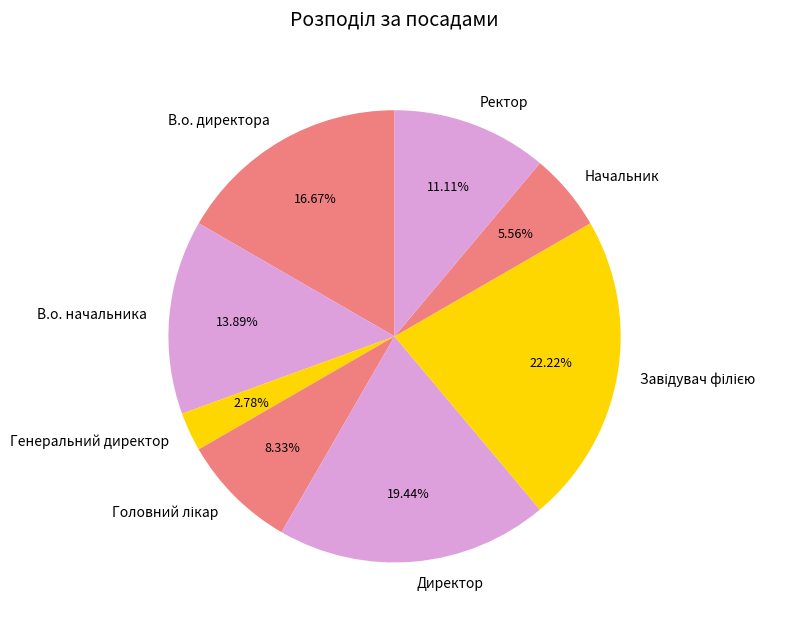

To the nearest percent, what is the difference between the В.о. начальника and Директор slice percentages?

6%